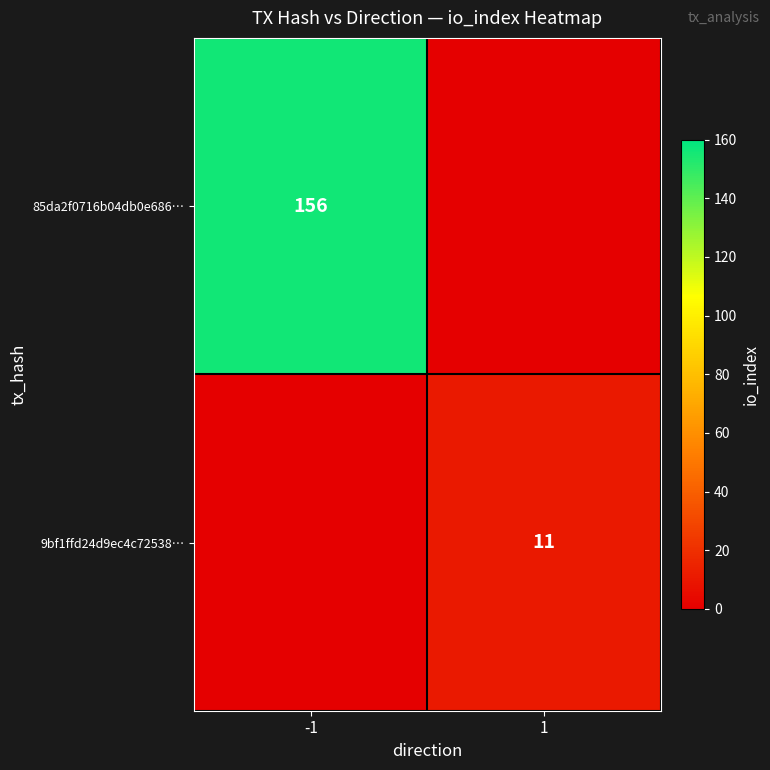

The 9bf1ffd24d9ec4c72538… series shows 16 at 1. True or false?

False